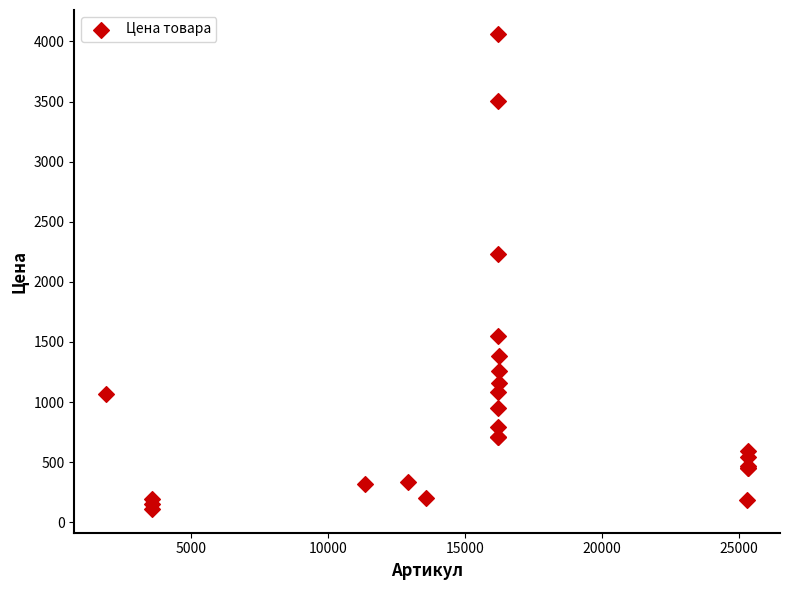

What Y value in the scatter plot is closest to 2087?

2230